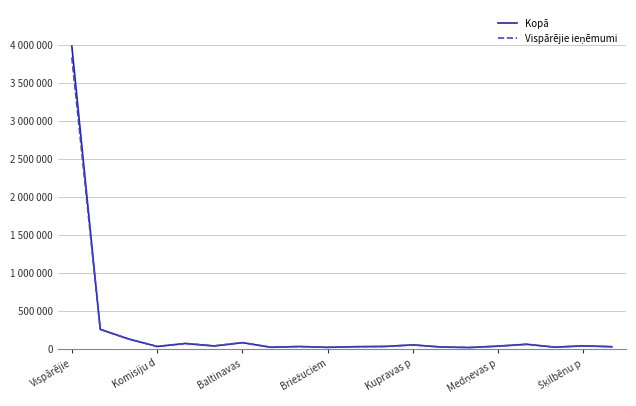

What is the greatest value displayed?

3979617